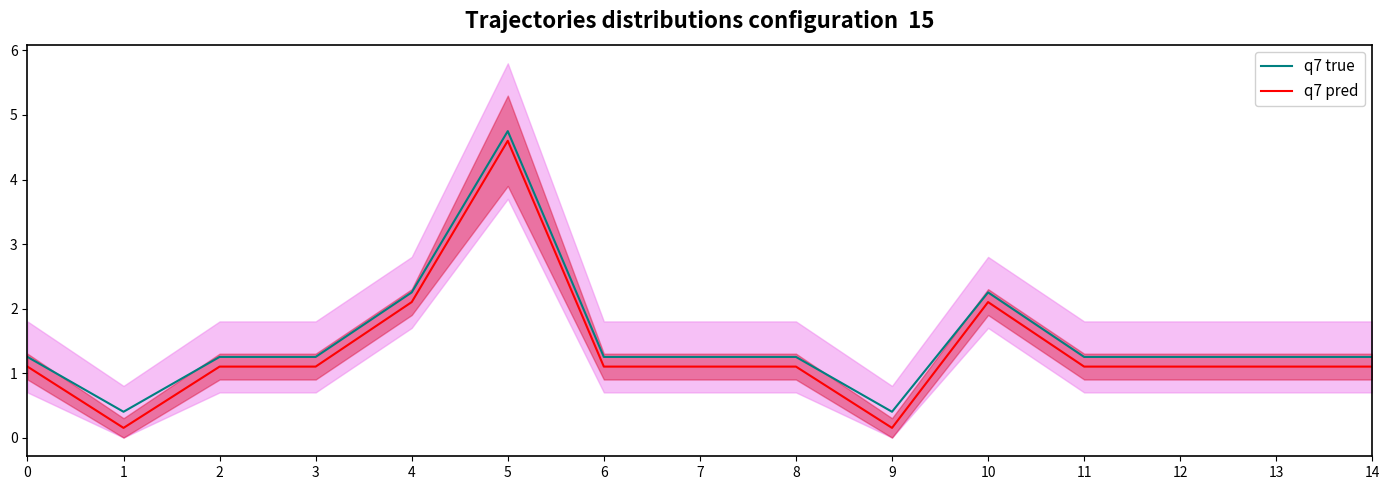

True or false: q7 pred has a value of 1.9 at 3.

False